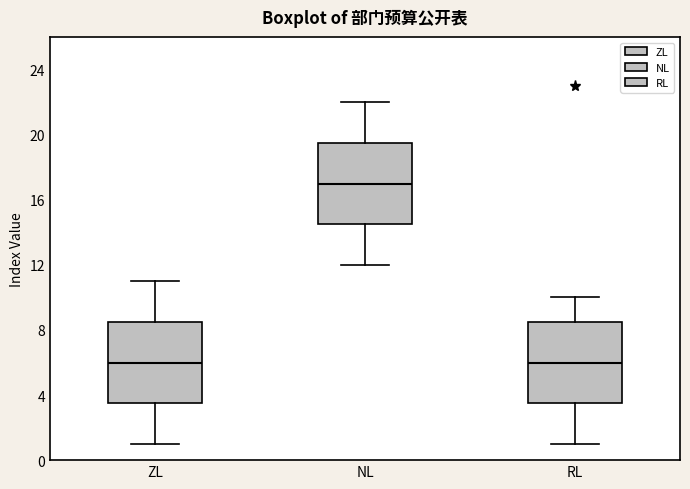

Where does the lower whisker of the box for ZL end on the y-axis? The values are not printed on the chart, so give them approximately, as read against the axis.

1.0